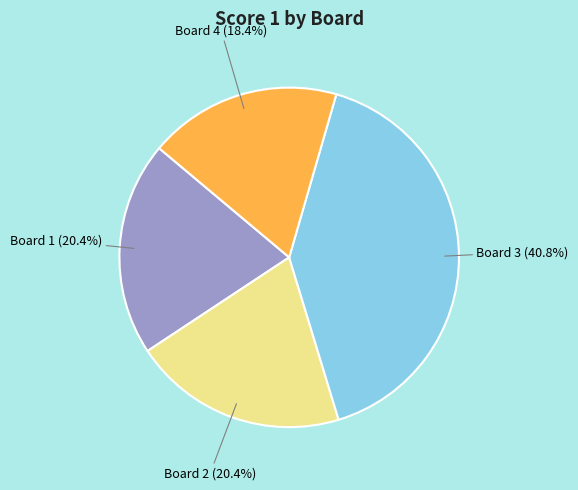

Does any single category account for the majority?

No